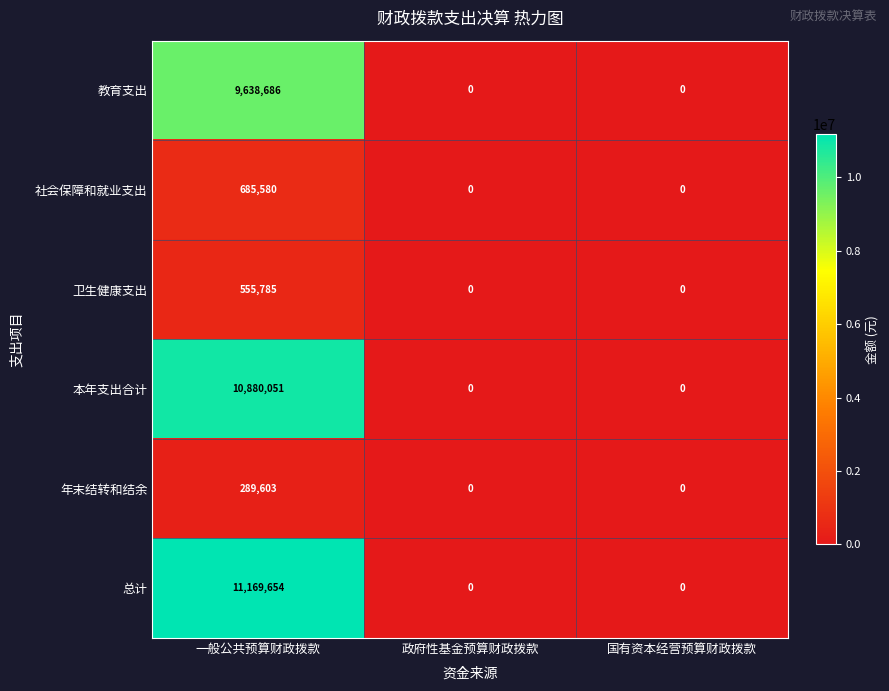

How many categories are shown in the chart?

3